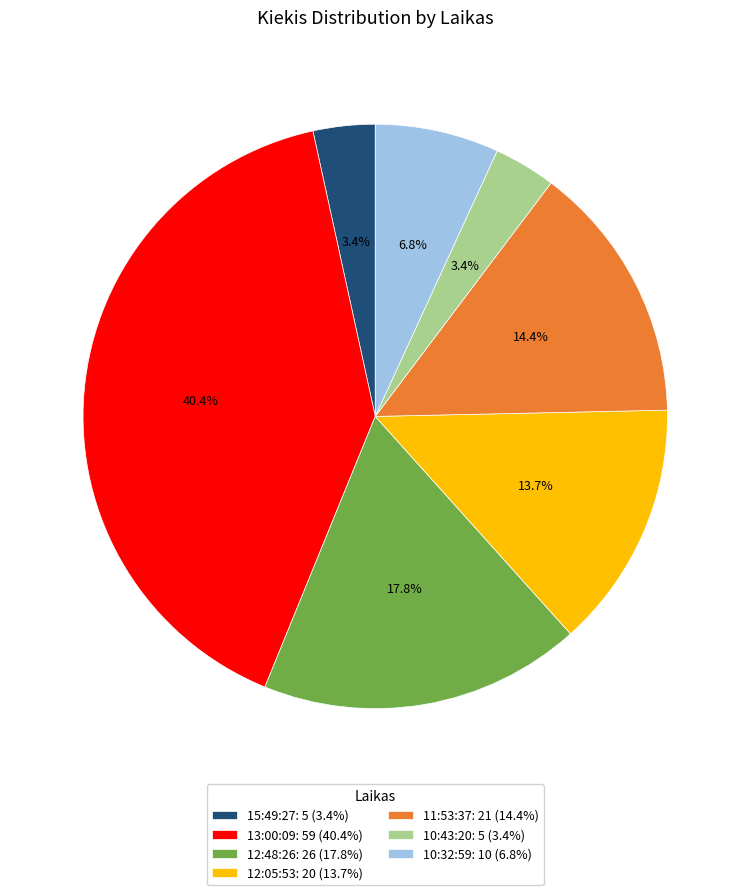

To the nearest percent, what is the difference between the largest and smallest slice percentages?

37%